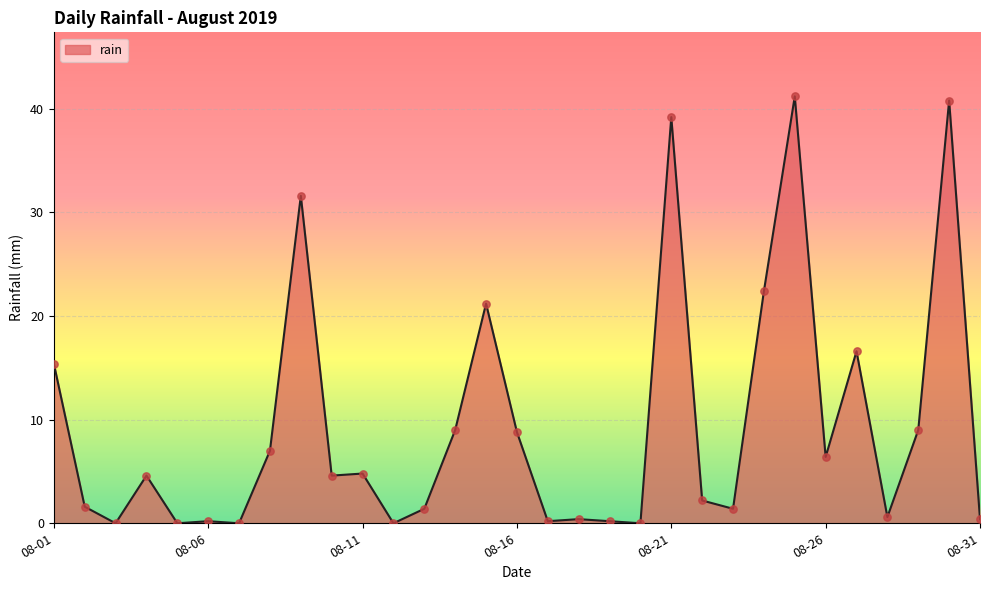

What is the greatest value displayed?

41.2